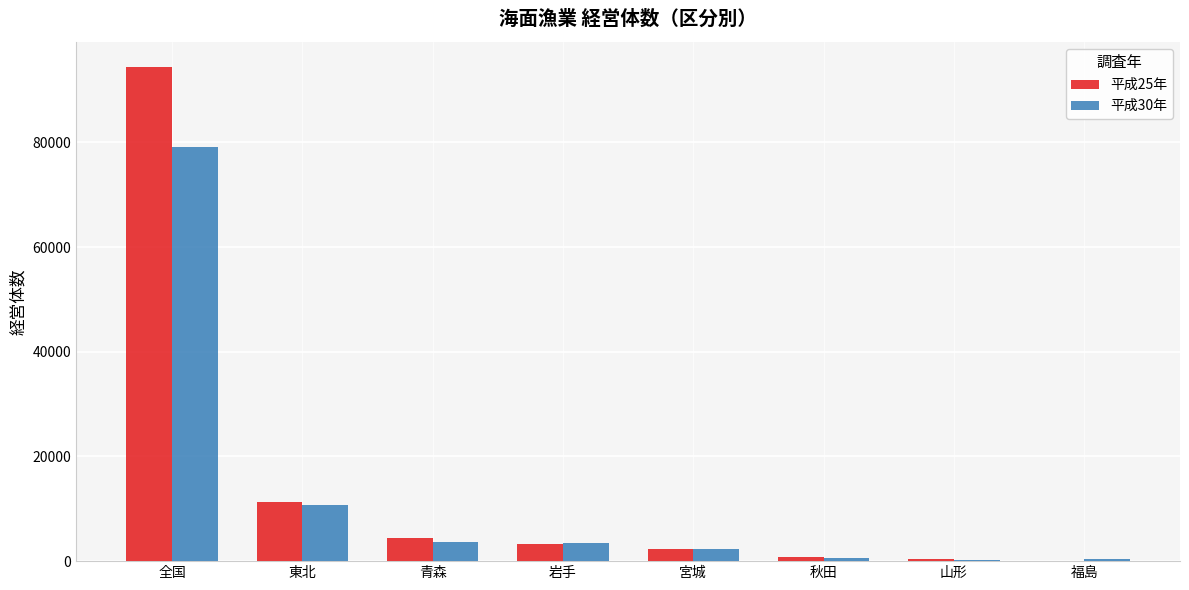

What is the approximate value of 平成25年 at 山形, to the nearest 100?

400